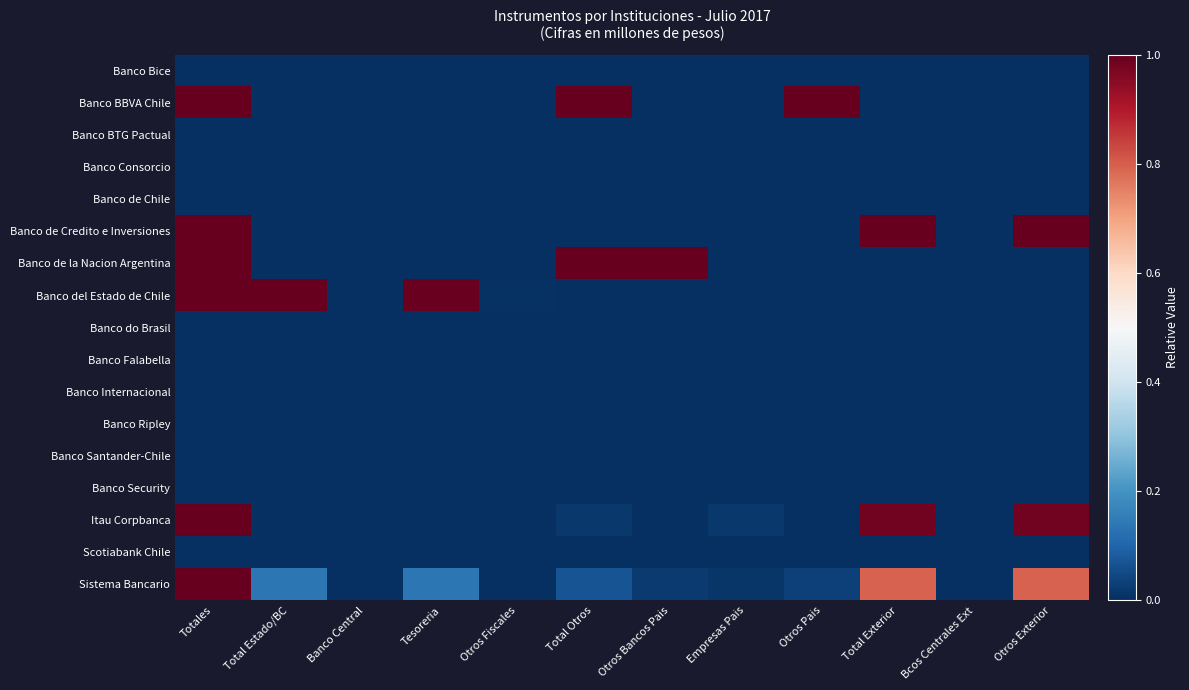

Reading right to left, list all the values displayed in this chart.

Banco Bice: Otros Exterior=0.0	Bcos Centrales Ext=0.0	Total Exterior=0.0	Otros Pais=0.0	Empresas Pais=0.0	Otros Bancos Pais=0.0	Total Otros=0.0	Otros Fiscales=0.0	Tesoreria=0.0	Banco Central=0.0	Total Estado/BC=0.0	Totales=0.0
Banco BBVA Chile: Otros Exterior=0.0	Bcos Centrales Ext=0.0	Total Exterior=0.0	Otros Pais=1.0	Empresas Pais=0.0	Otros Bancos Pais=0.0	Total Otros=1.0	Otros Fiscales=0.0	Tesoreria=0.0	Banco Central=0.0	Total Estado/BC=0.0	Totales=1.0
Banco BTG Pactual: Otros Exterior=0.0	Bcos Centrales Ext=0.0	Total Exterior=0.0	Otros Pais=0.0	Empresas Pais=0.0	Otros Bancos Pais=0.0	Total Otros=0.0	Otros Fiscales=0.0	Tesoreria=0.0	Banco Central=0.0	Total Estado/BC=0.0	Totales=0.0
Banco Consorcio: Otros Exterior=0.0	Bcos Centrales Ext=0.0	Total Exterior=0.0	Otros Pais=0.0	Empresas Pais=0.0	Otros Bancos Pais=0.0	Total Otros=0.0	Otros Fiscales=0.0	Tesoreria=0.0	Banco Central=0.0	Total Estado/BC=0.0	Totales=0.0
Banco de Chile: Otros Exterior=0.0	Bcos Centrales Ext=0.0	Total Exterior=0.0	Otros Pais=0.0	Empresas Pais=0.0	Otros Bancos Pais=0.0	Total Otros=0.0	Otros Fiscales=0.0	Tesoreria=0.0	Banco Central=0.0	Total Estado/BC=0.0	Totales=0.0
Banco de Credito e Inversiones: Otros Exterior=1.0	Bcos Centrales Ext=0.0	Total Exterior=1.0	Otros Pais=0.0	Empresas Pais=0.0	Otros Bancos Pais=0.0	Total Otros=0.0	Otros Fiscales=0.0	Tesoreria=0.0	Banco Central=0.0	Total Estado/BC=0.0	Totales=1.0
Banco de la Nacion Argentina: Otros Exterior=0.0	Bcos Centrales Ext=0.0	Total Exterior=0.0	Otros Pais=0.0	Empresas Pais=0.0	Otros Bancos Pais=1.0	Total Otros=1.0	Otros Fiscales=0.0	Tesoreria=0.0	Banco Central=0.0	Total Estado/BC=0.0	Totales=1.0
Banco del Estado de Chile: Otros Exterior=0.0	Bcos Centrales Ext=0.0	Total Exterior=0.0	Otros Pais=0.0	Empresas Pais=0.0	Otros Bancos Pais=0.0	Total Otros=0.0	Otros Fiscales=0.0	Tesoreria=1.0	Banco Central=0.0	Total Estado/BC=1.0	Totales=1.0
Banco do Brasil: Otros Exterior=0.0	Bcos Centrales Ext=0.0	Total Exterior=0.0	Otros Pais=0.0	Empresas Pais=0.0	Otros Bancos Pais=0.0	Total Otros=0.0	Otros Fiscales=0.0	Tesoreria=0.0	Banco Central=0.0	Total Estado/BC=0.0	Totales=0.0
Banco Falabella: Otros Exterior=0.0	Bcos Centrales Ext=0.0	Total Exterior=0.0	Otros Pais=0.0	Empresas Pais=0.0	Otros Bancos Pais=0.0	Total Otros=0.0	Otros Fiscales=0.0	Tesoreria=0.0	Banco Central=0.0	Total Estado/BC=0.0	Totales=0.0
Banco Internacional: Otros Exterior=0.0	Bcos Centrales Ext=0.0	Total Exterior=0.0	Otros Pais=0.0	Empresas Pais=0.0	Otros Bancos Pais=0.0	Total Otros=0.0	Otros Fiscales=0.0	Tesoreria=0.0	Banco Central=0.0	Total Estado/BC=0.0	Totales=0.0
Banco Ripley: Otros Exterior=0.0	Bcos Centrales Ext=0.0	Total Exterior=0.0	Otros Pais=0.0	Empresas Pais=0.0	Otros Bancos Pais=0.0	Total Otros=0.0	Otros Fiscales=0.0	Tesoreria=0.0	Banco Central=0.0	Total Estado/BC=0.0	Totales=0.0
Banco Santander-Chile: Otros Exterior=0.0	Bcos Centrales Ext=0.0	Total Exterior=0.0	Otros Pais=0.0	Empresas Pais=0.0	Otros Bancos Pais=0.0	Total Otros=0.0	Otros Fiscales=0.0	Tesoreria=0.0	Banco Central=0.0	Total Estado/BC=0.0	Totales=0.0
Banco Security: Otros Exterior=0.0	Bcos Centrales Ext=0.0	Total Exterior=0.0	Otros Pais=0.0	Empresas Pais=0.0	Otros Bancos Pais=0.0	Total Otros=0.0	Otros Fiscales=0.0	Tesoreria=0.0	Banco Central=0.0	Total Estado/BC=0.0	Totales=0.0
Itau Corpbanca: Otros Exterior=1.0	Bcos Centrales Ext=0.0	Total Exterior=1.0	Otros Pais=0.0	Empresas Pais=0.0	Otros Bancos Pais=0.0	Total Otros=0.0	Otros Fiscales=0.0	Tesoreria=0.0	Banco Central=0.0	Total Estado/BC=0.0	Totales=1.0
Scotiabank Chile: Otros Exterior=0.0	Bcos Centrales Ext=0.0	Total Exterior=0.0	Otros Pais=0.0	Empresas Pais=0.0	Otros Bancos Pais=0.0	Total Otros=0.0	Otros Fiscales=0.0	Tesoreria=0.0	Banco Central=0.0	Total Estado/BC=0.0	Totales=0.0
Sistema Bancario: Otros Exterior=0.8	Bcos Centrales Ext=0.0	Total Exterior=0.8	Otros Pais=0.0	Empresas Pais=0.0	Otros Bancos Pais=0.0	Total Otros=0.1	Otros Fiscales=0.0	Tesoreria=0.1	Banco Central=0.0	Total Estado/BC=0.1	Totales=1.0